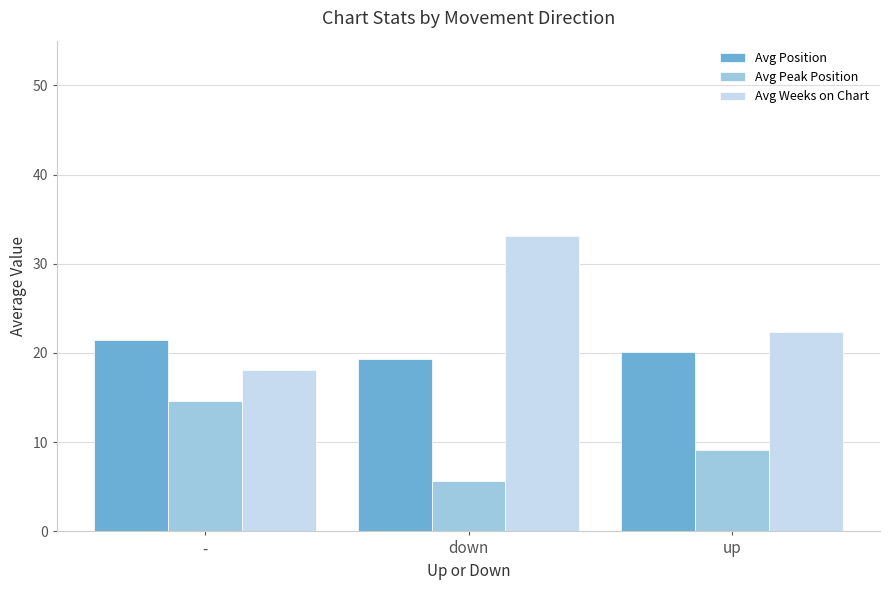

At which label is Avg Weeks on Chart closest to 25?

up